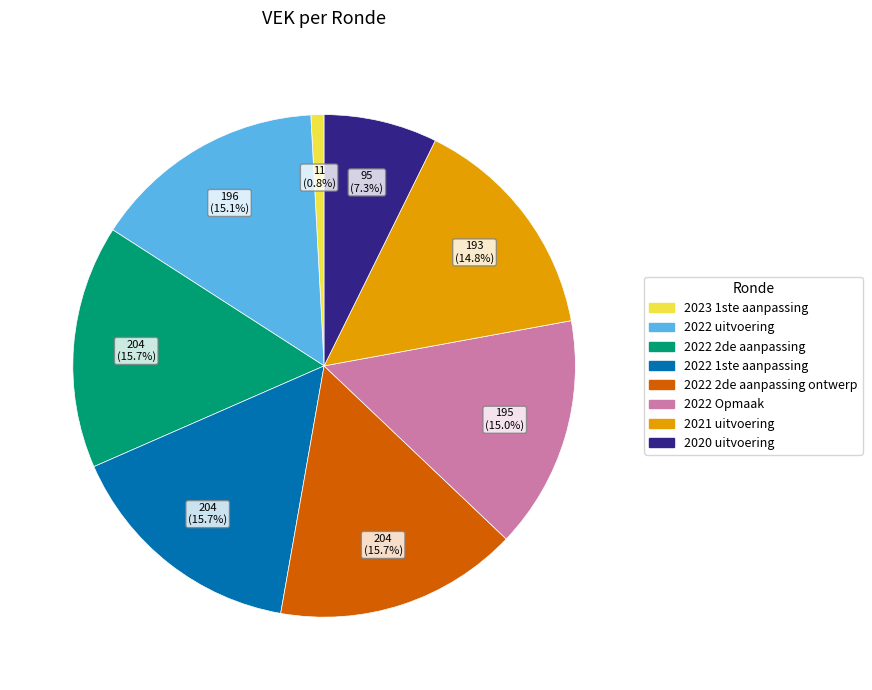

To the nearest percent, what percentage of the pie is 2021 uitvoering?

15%